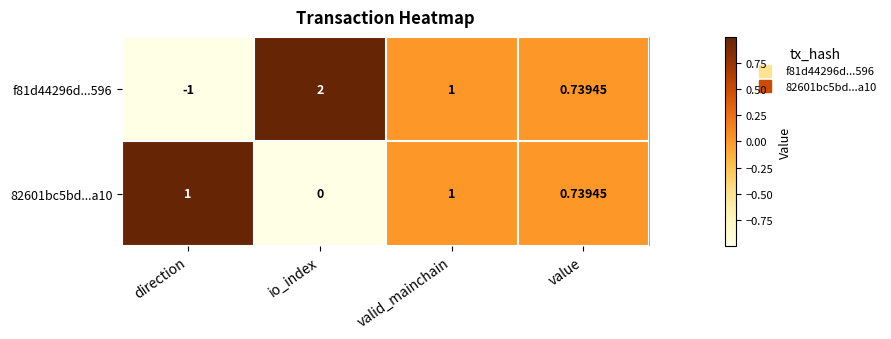

At how many categories does at least one series exceed 0?

4